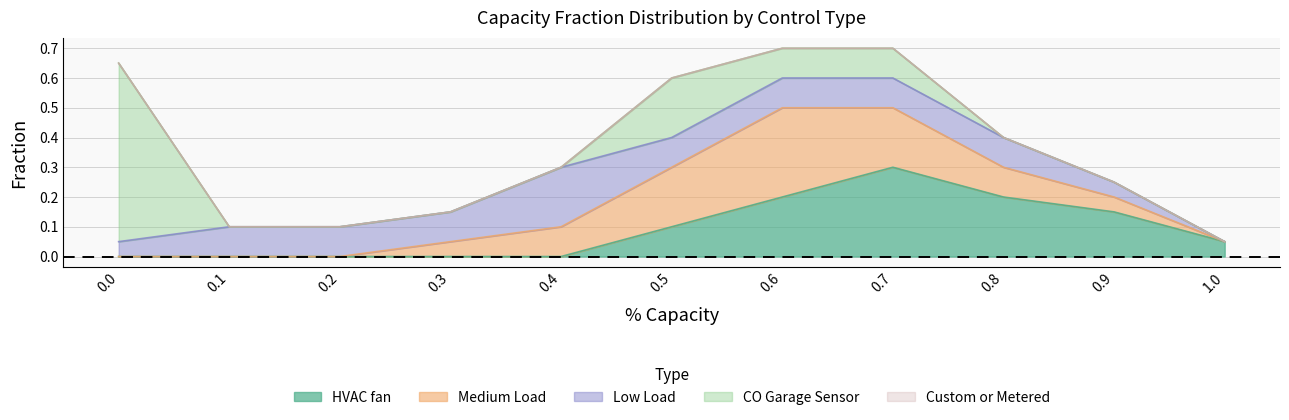

What is the total value across all series at 0.3?

0.2